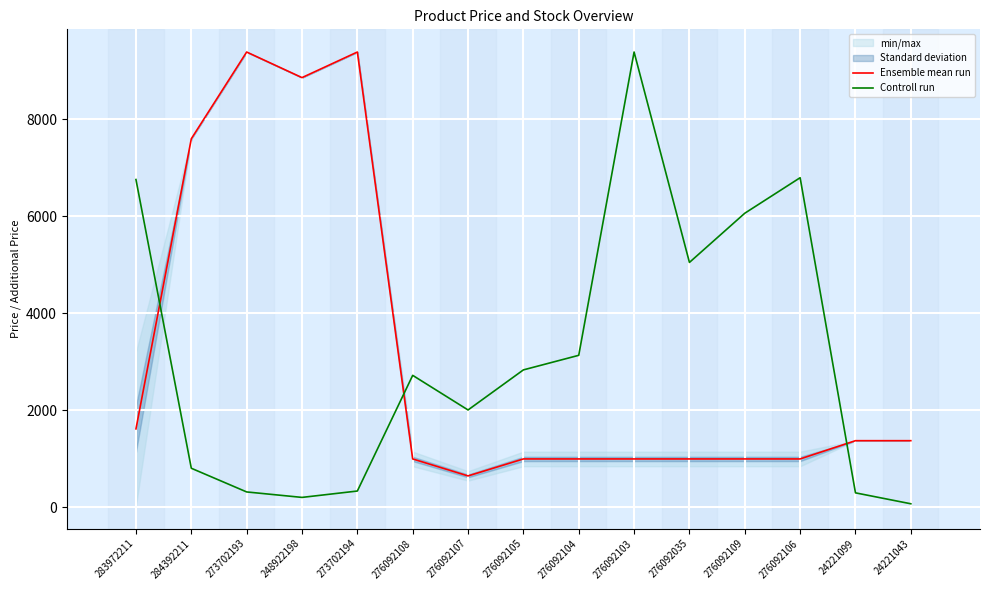

At which category is the sum across all series the highest?

276092103